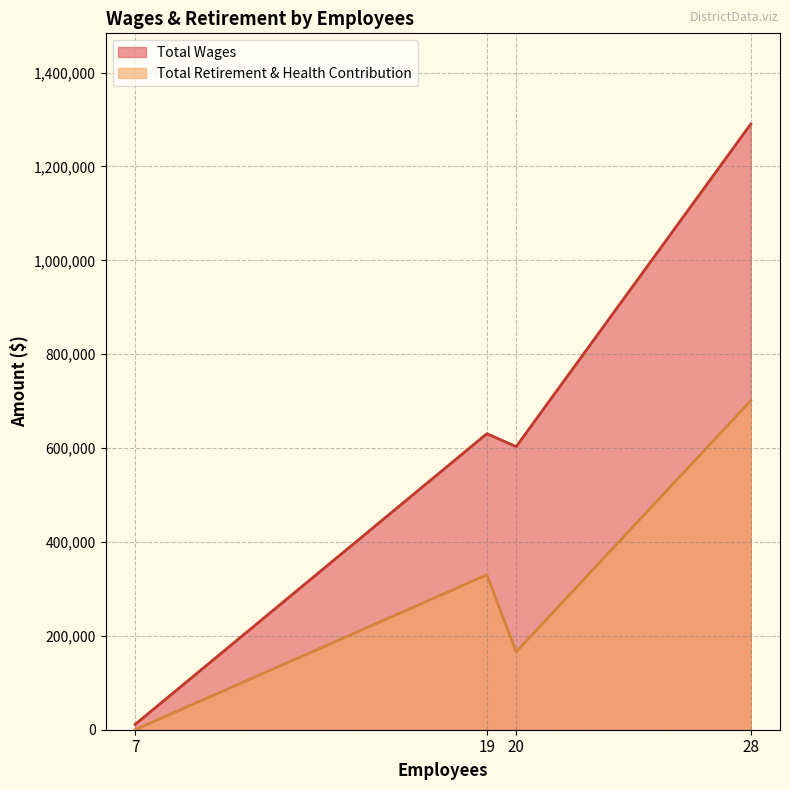

What is the approximate value at 19, to the nearest 50?

630700